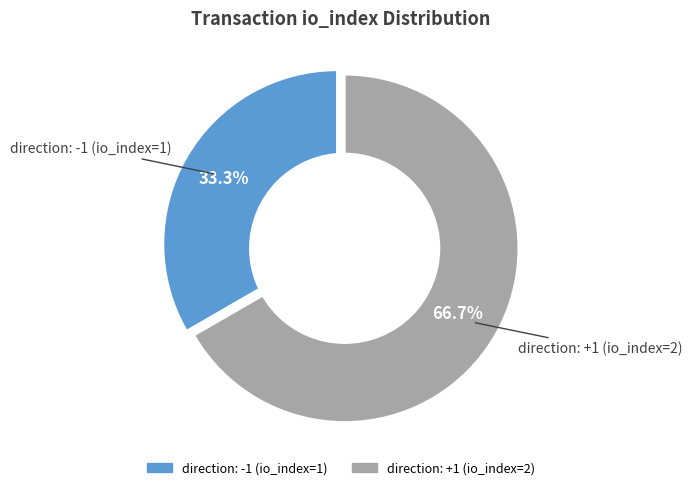

Is there any slice that represents more than half of the pie?

Yes